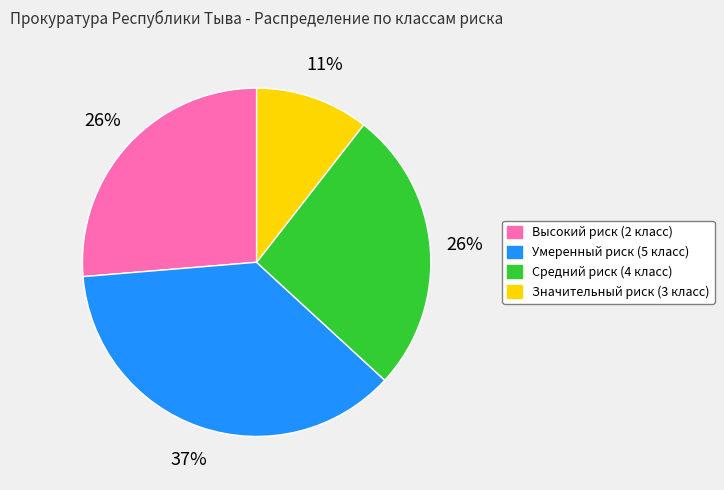

To the nearest percent, what is the difference between the largest and smallest slice percentages?

26%